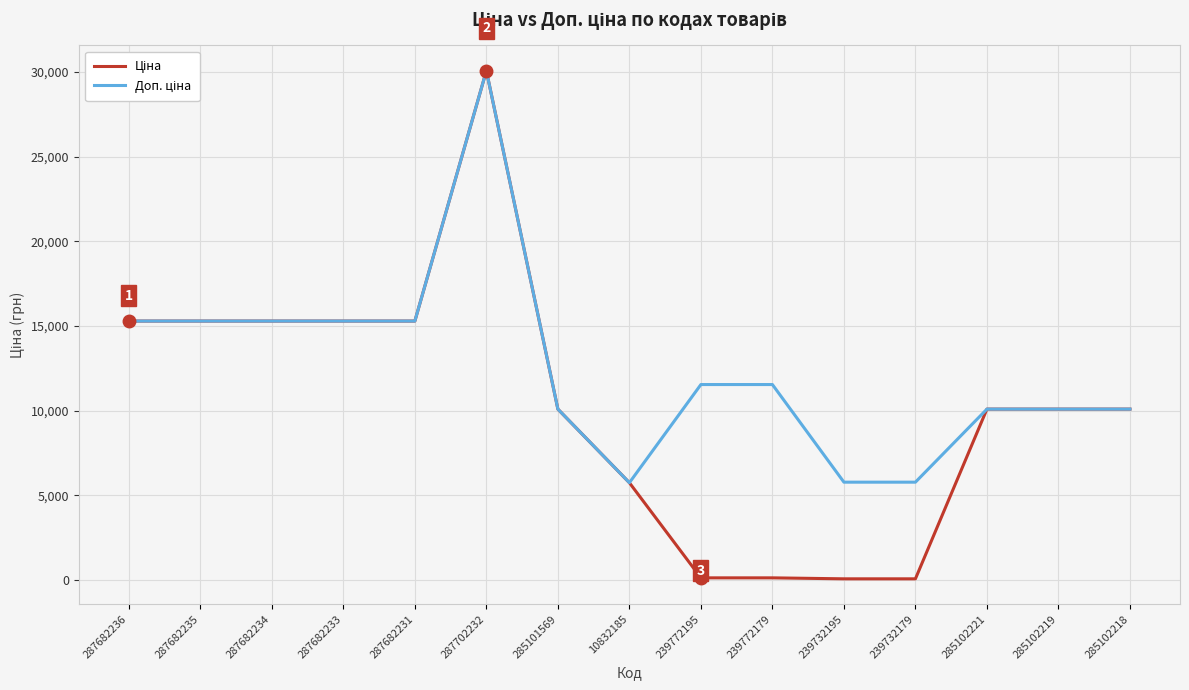

Count the number of categories in the chart.

15